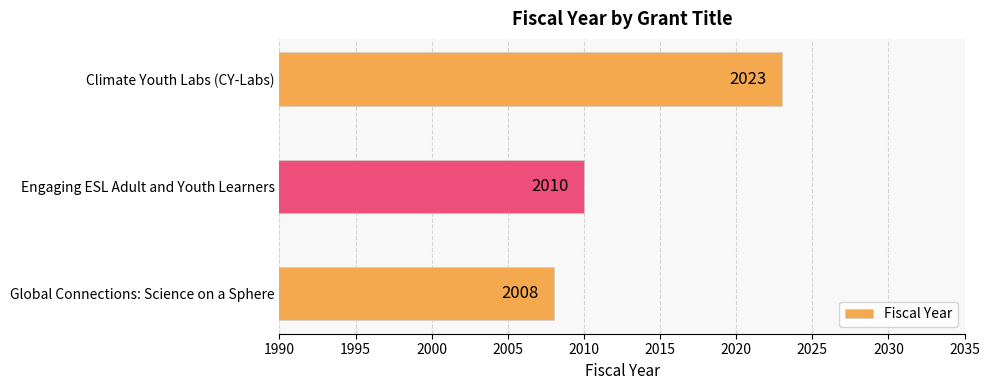

What is the difference between the second highest and minimum values?

2